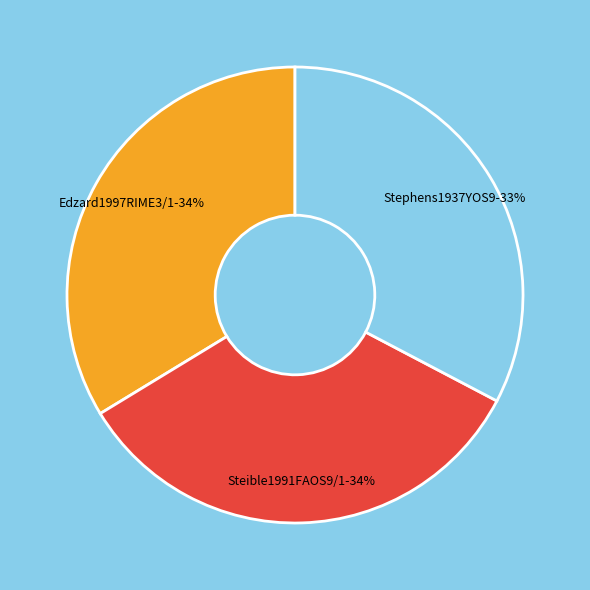

To the nearest percent, what is the average slice percentage?

33%